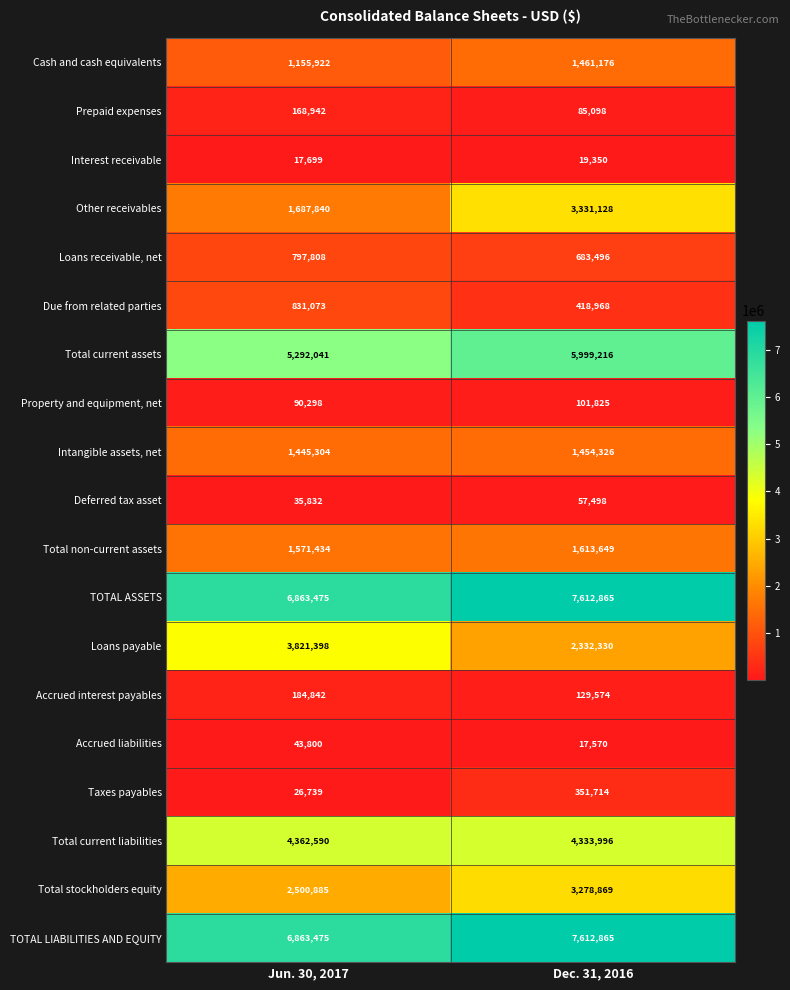

True or false: Due from related parties has a value of 831073 at Jun. 30, 2017.

True